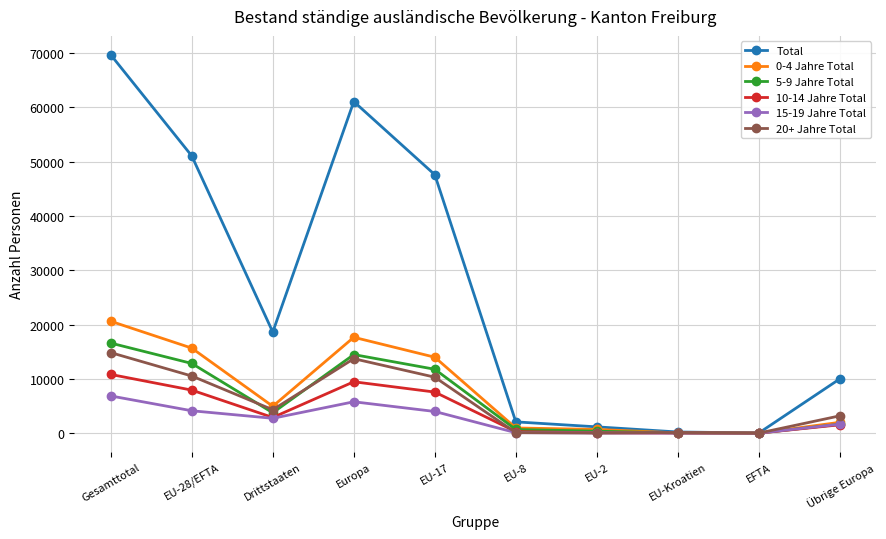

Which series changed the most between EU-28/EFTA and Europa?

Total